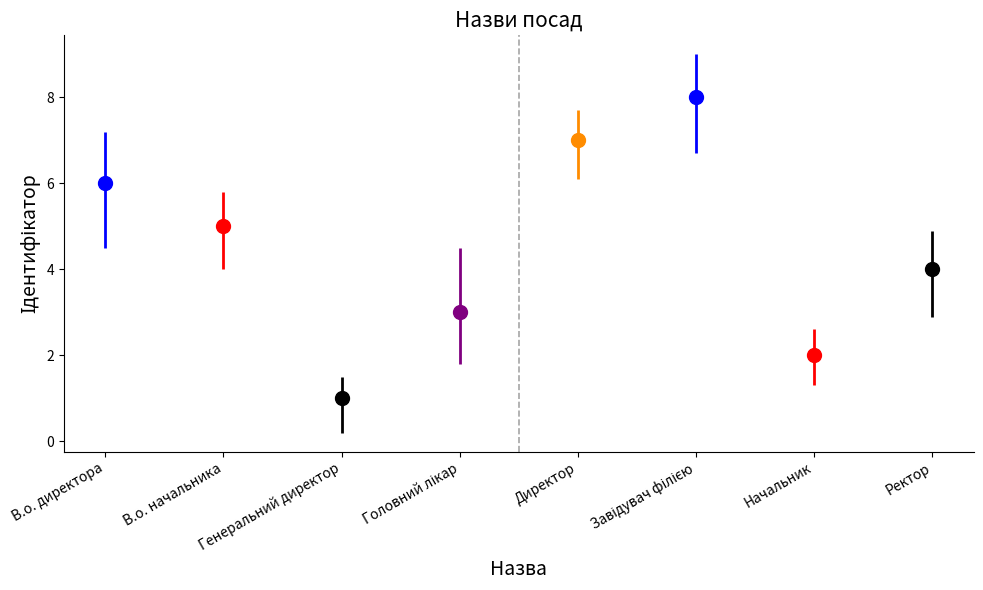

Does the chart contain any negative values?

No